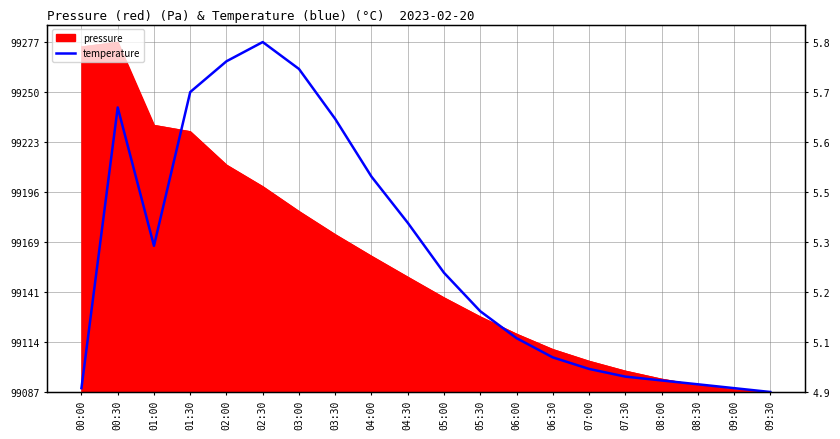

How many data points does each series have?

20